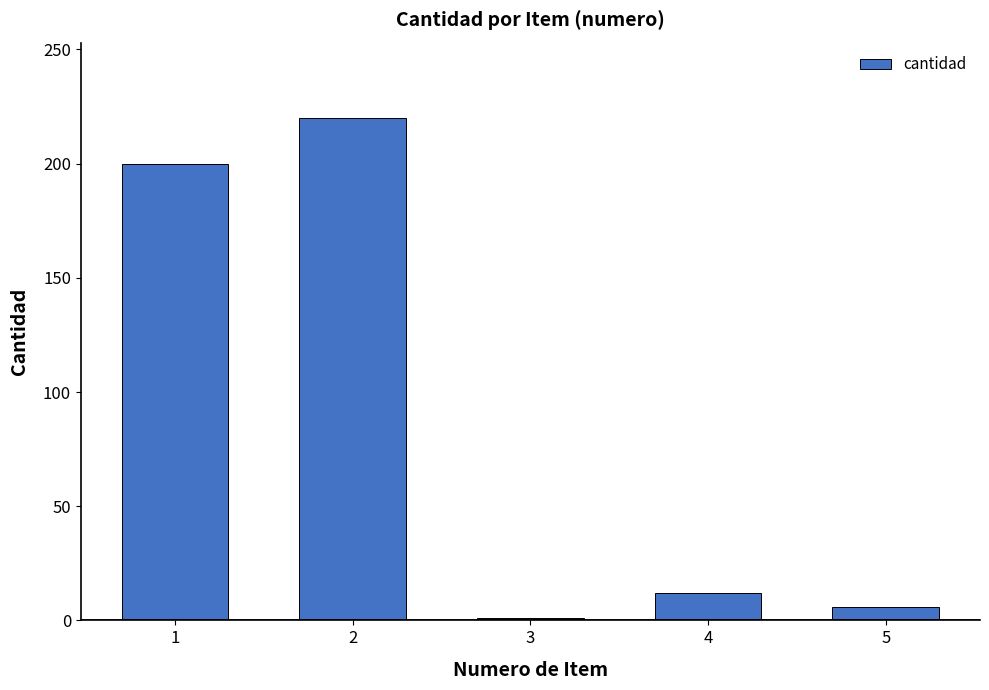

True or false: the data shows 141 at 2.

False